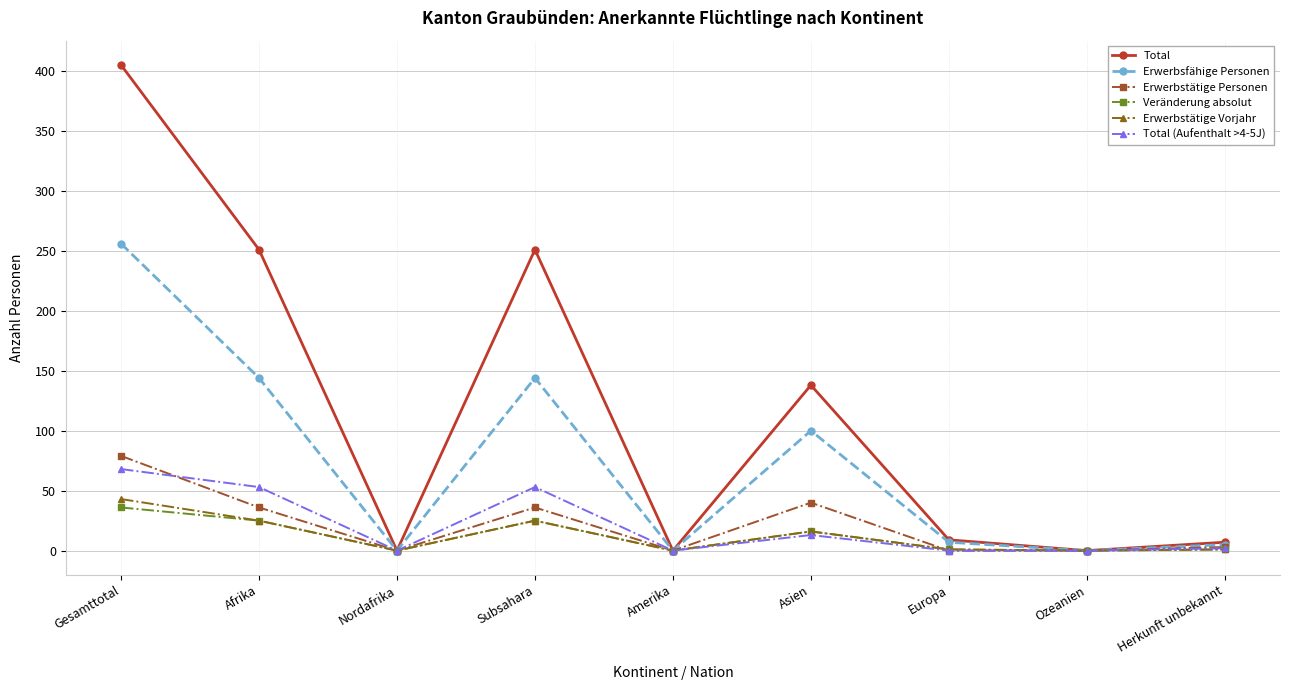

What is the difference between the second highest and minimum values in the Veränderung absolut series?

25